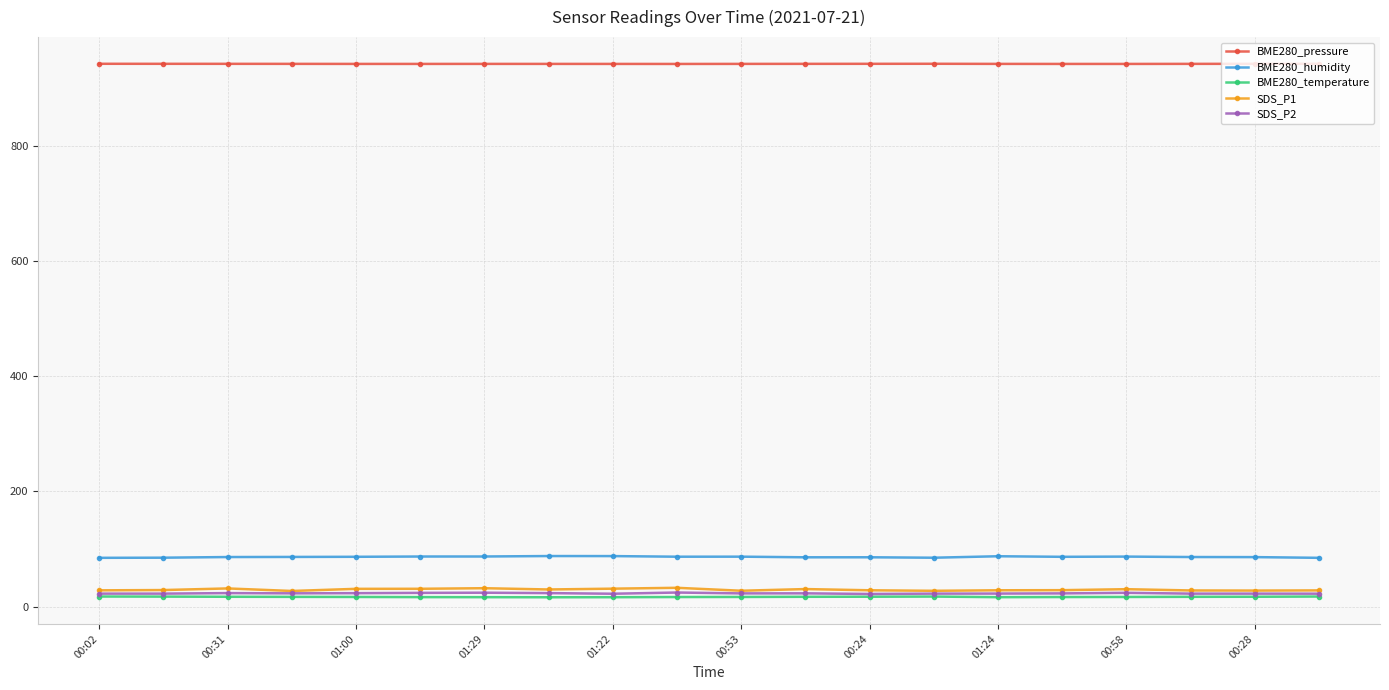

True or false: BME280_humidity and BME280_temperature cross at least once.

False